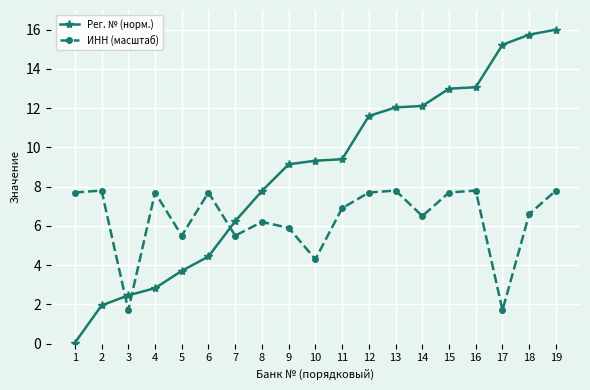

Is it true that Рег. № (норм.) equals 16.0 at 19?

True